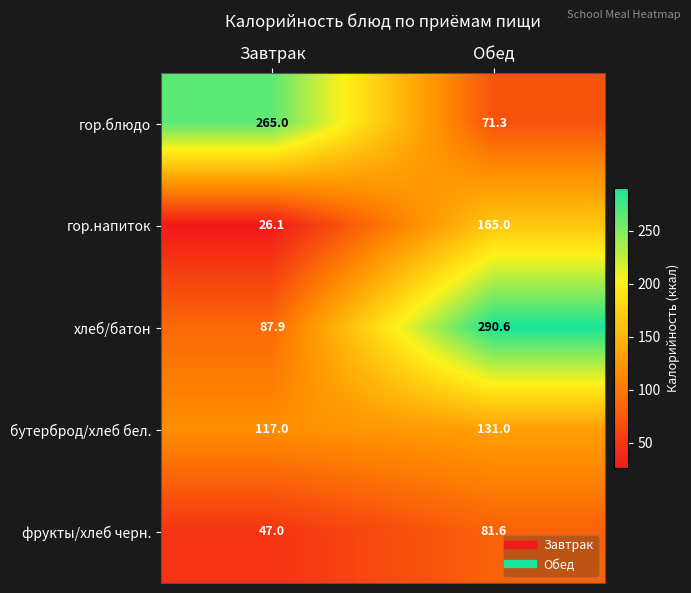

How many data points in хлеб/батон are less than 290?

1